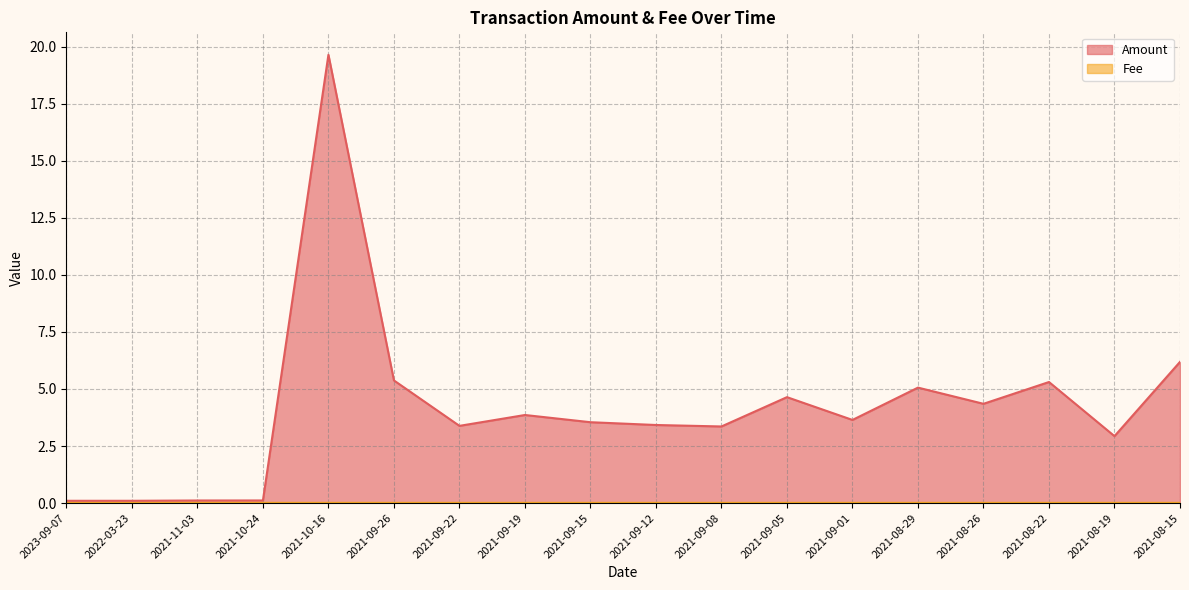

The Fee series shows 0.0 at 2021-10-24. True or false?

True